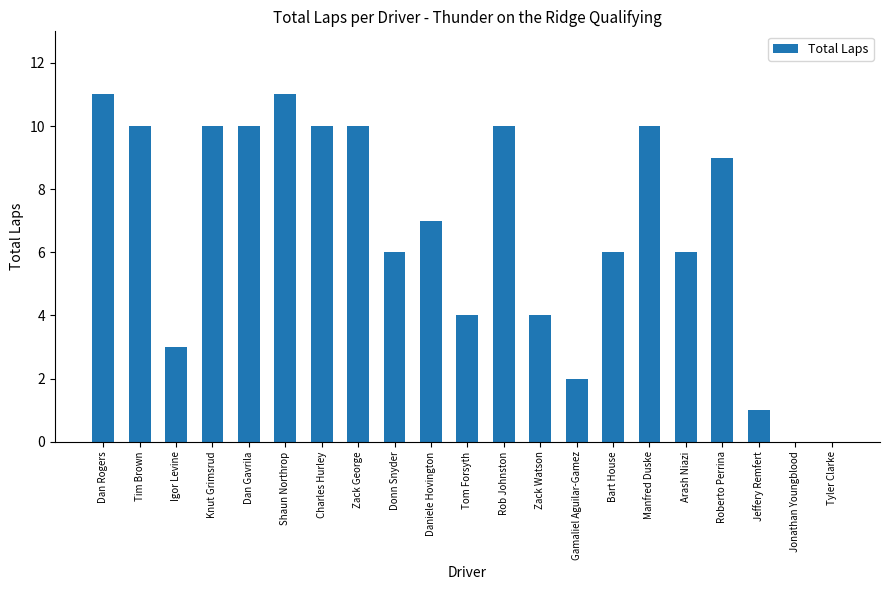

Between Arash Niazi and Tyler Clarke, which is larger?

Arash Niazi